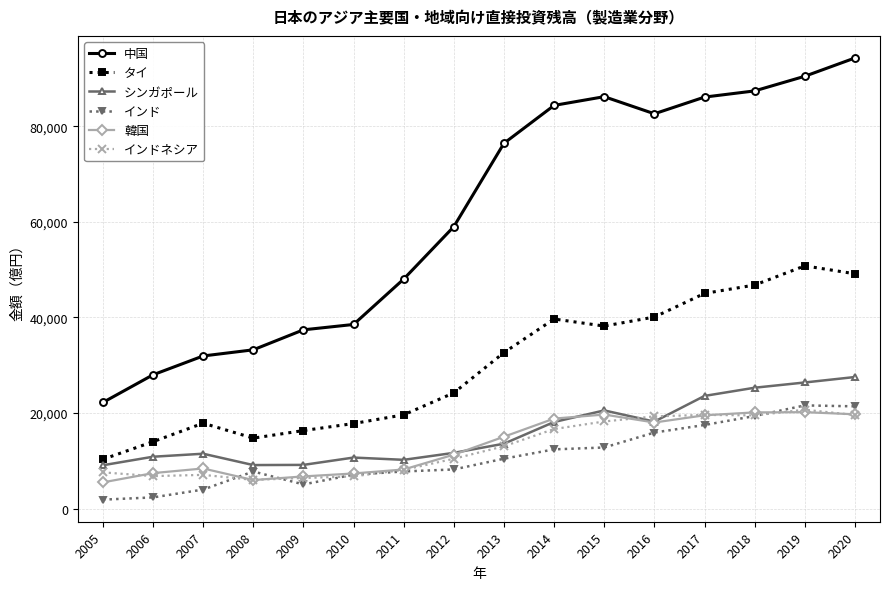

What is the total value across all series at 2009?

81118